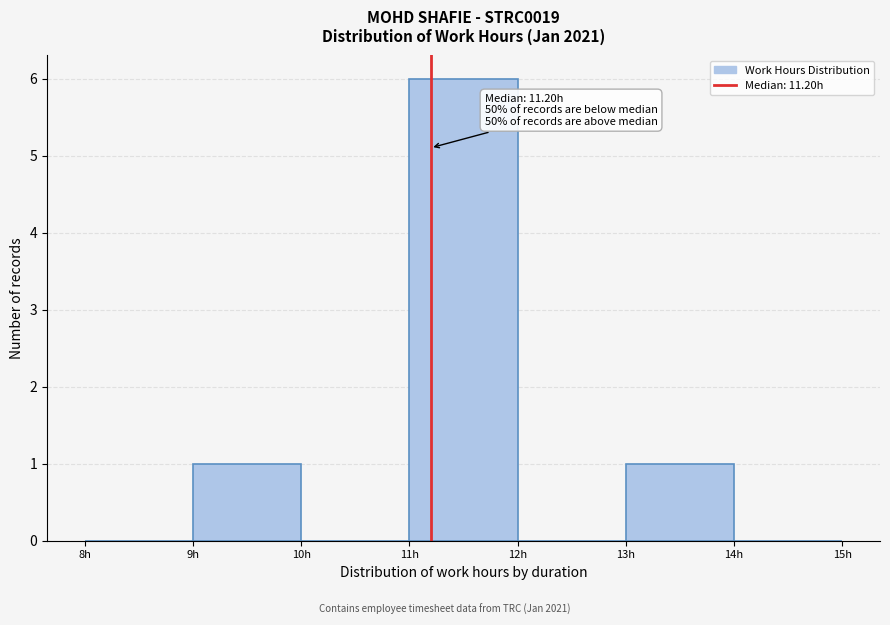

Over which range of the x-axis is the bar tallest?

11 to 12